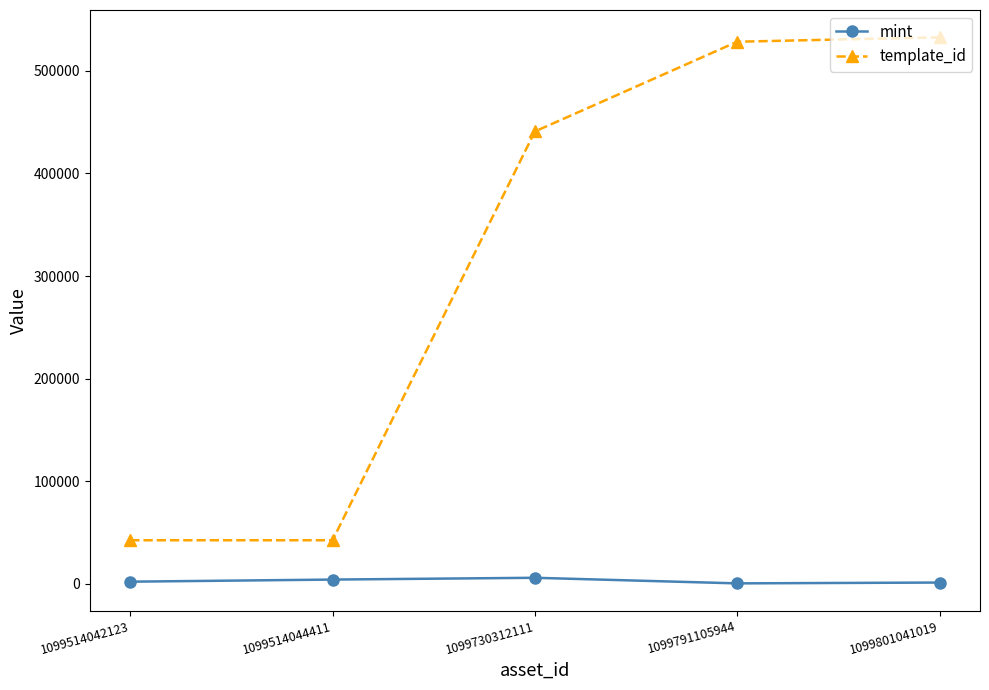

Rank the series by their maximum value, from highest to lowest.

template_id, mint